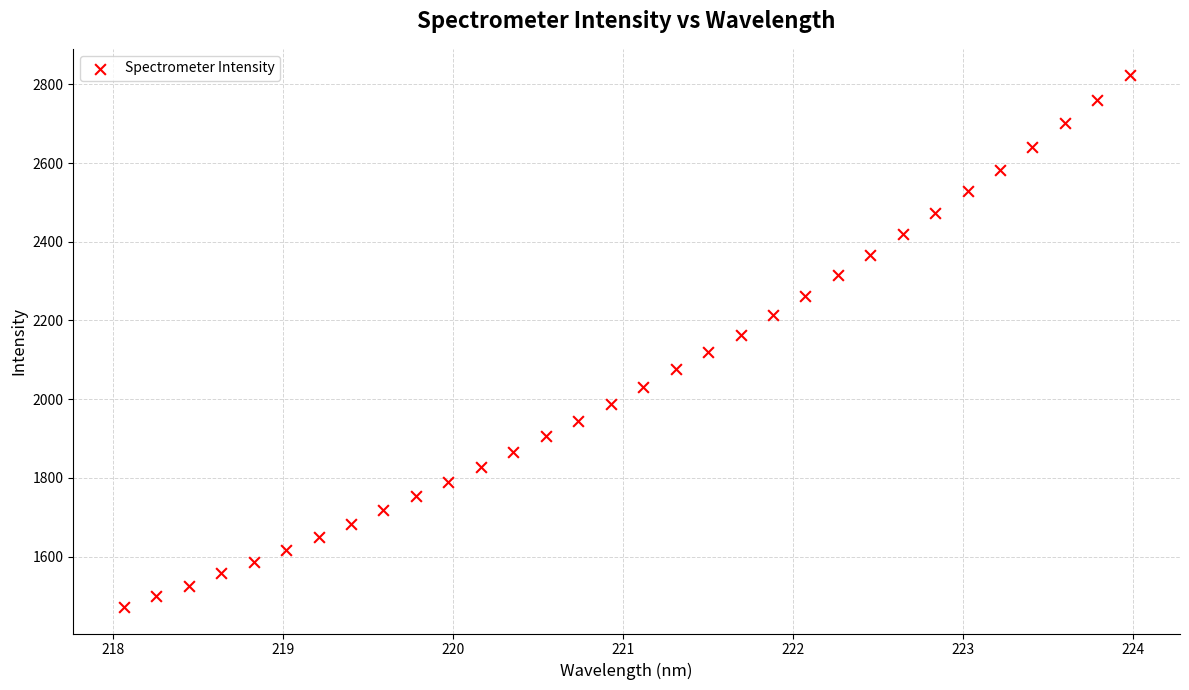

What is the range of X values (max minus min)?

5.9